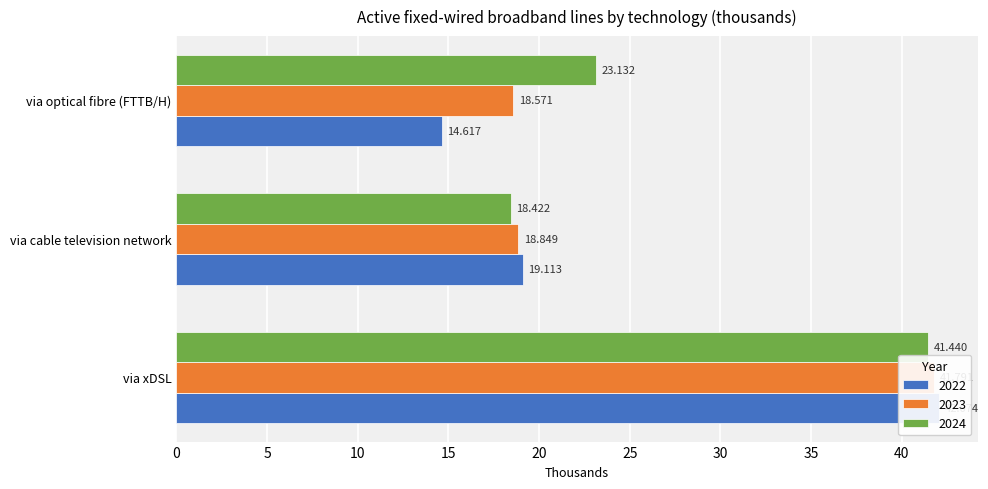

What is the value of the 2023 bar at the 2nd from the left?

18.8